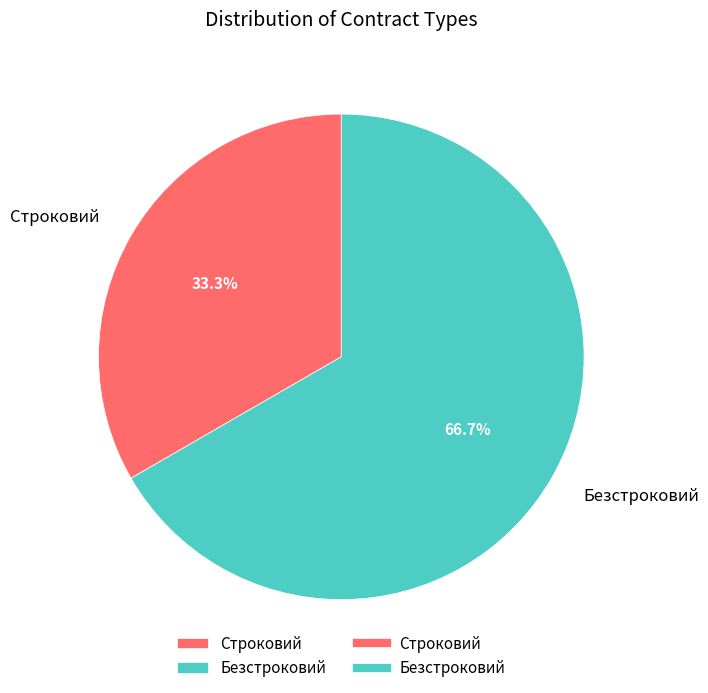

Count the number of slices in the pie.

2